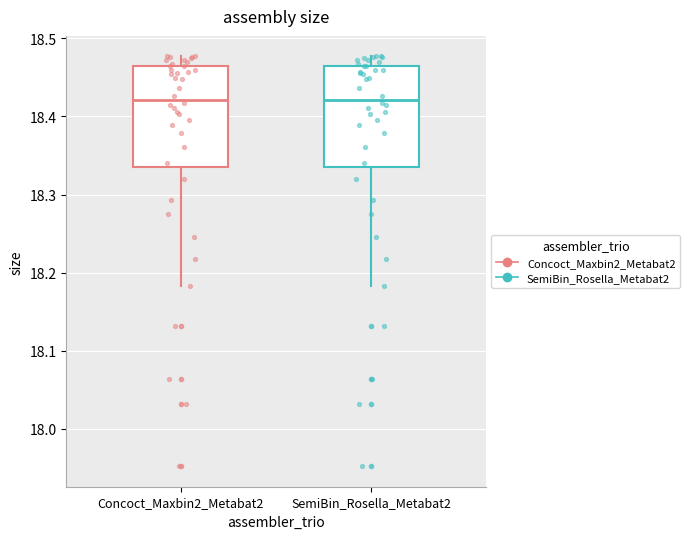

Reading left to right, read every box against the y-axis: the position of its median line, the range the box covers, and the ends of its whiskers. The values are not printed on the chart, so give them approximately, as read against the axis.

Concoct_Maxbin2_Metabat2: median 18.42, box 18.34 to 18.47, whiskers 18.18 to 18.48
SemiBin_Rosella_Metabat2: median 18.42, box 18.34 to 18.47, whiskers 18.18 to 18.48